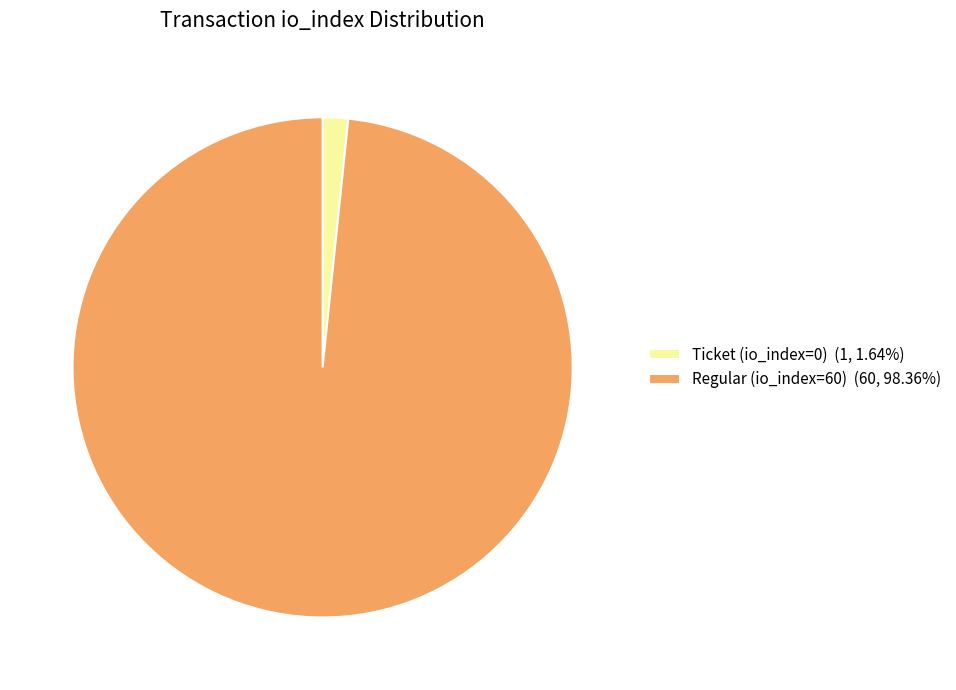

Which slice is the smallest?

Ticket (io_index=0)